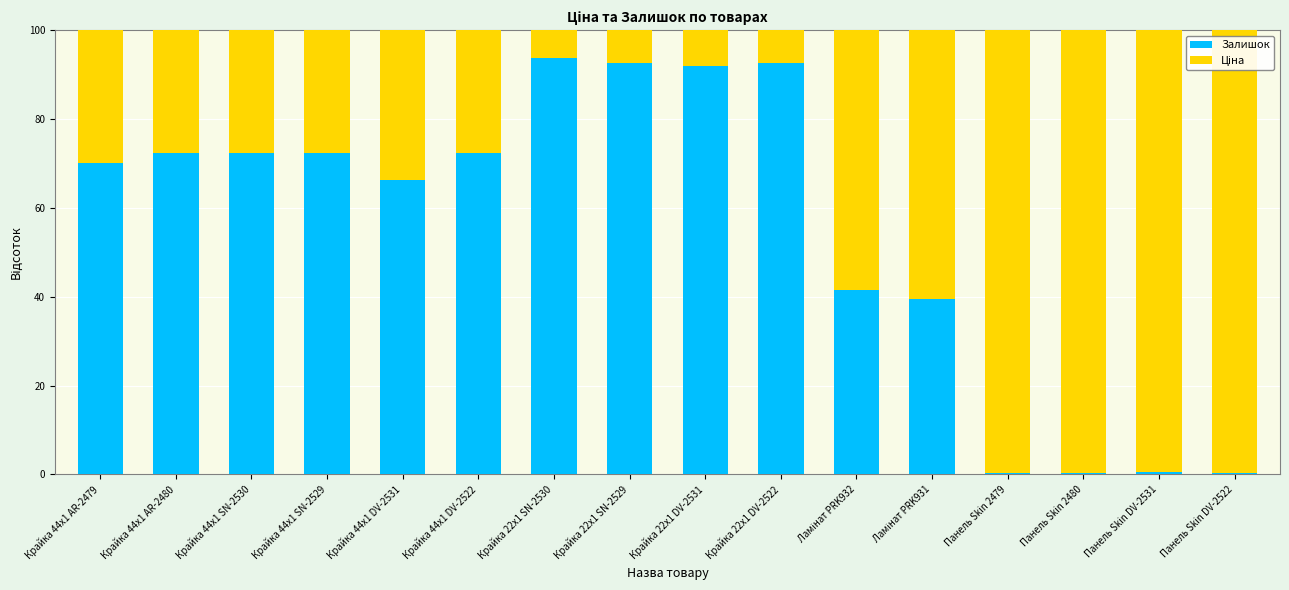

Are the bars horizontal?

No